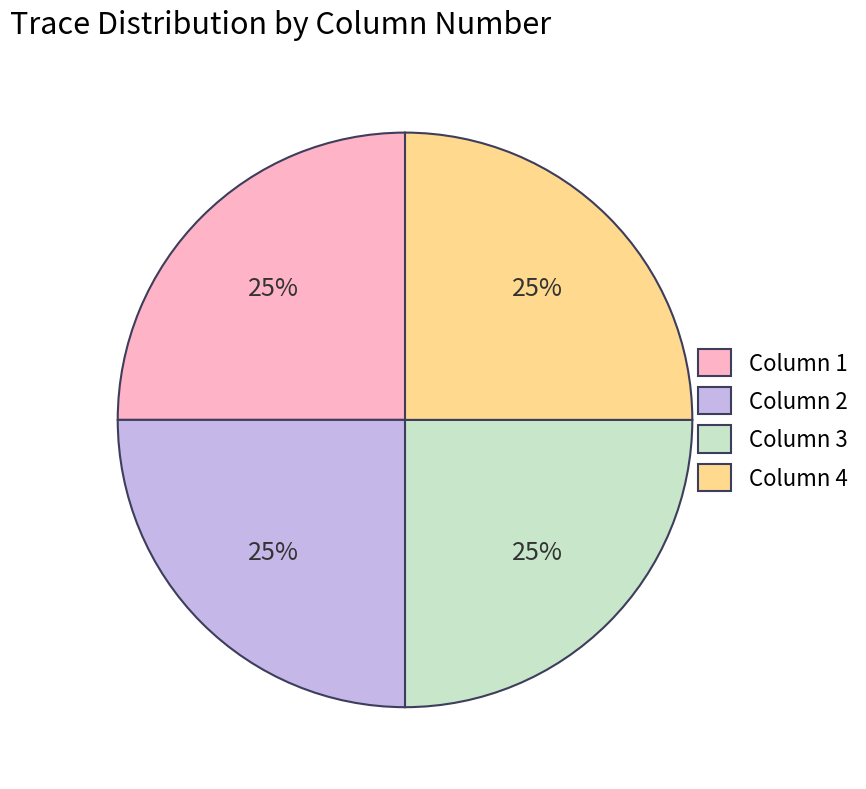

Count the number of slices in the pie.

4